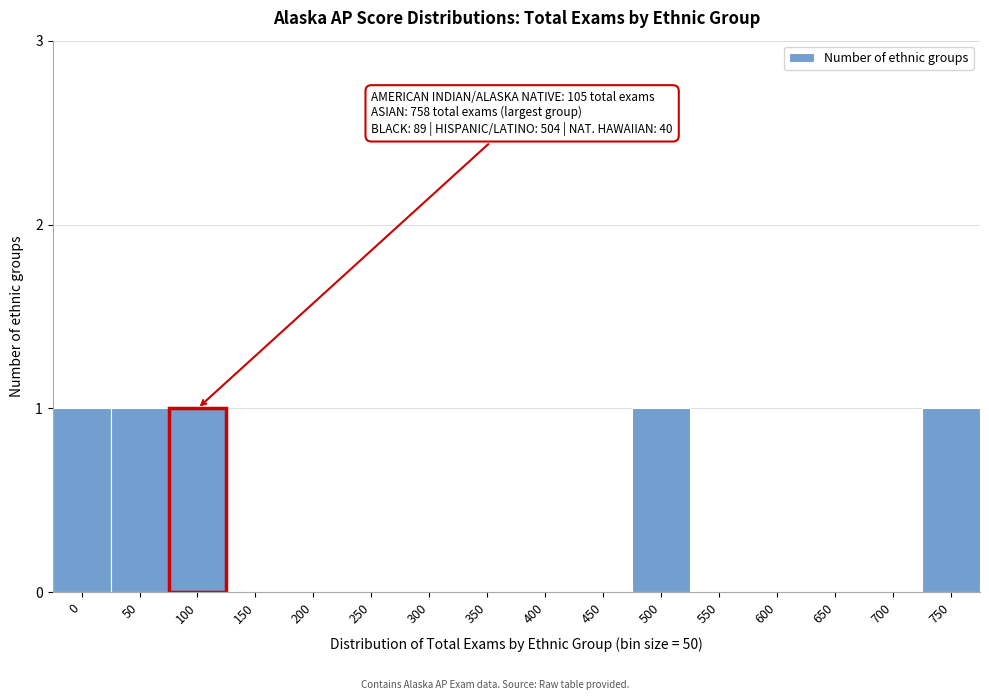

Reading left to right, extract all data points from this chart.

0=1	50=1	100=1	150=0	200=0	250=0	300=0	350=0	400=0	450=0	500=1	550=0	600=0	650=0	700=0	750=1